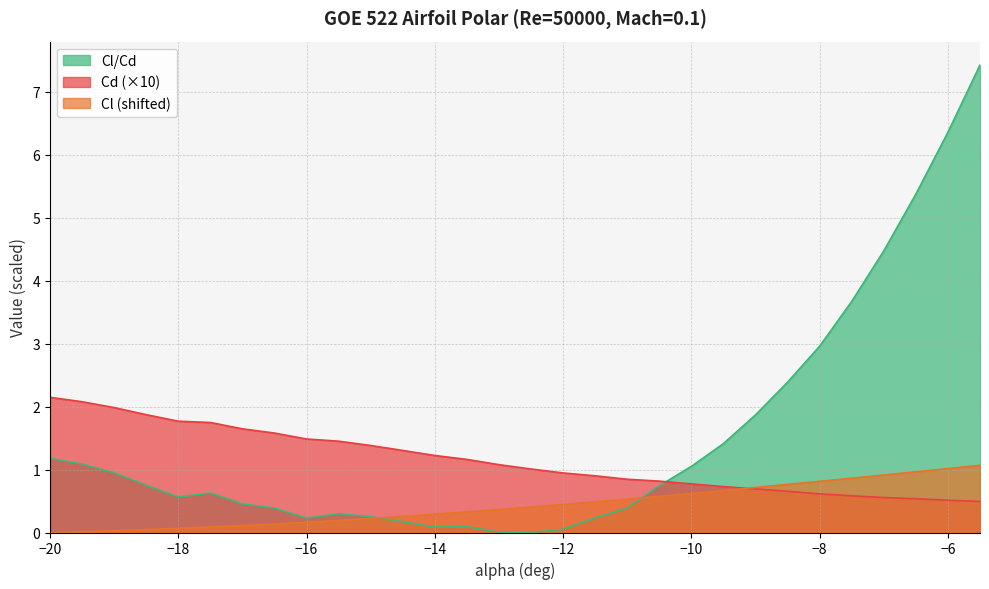

The value of Cl/Cd at −6 is 3.5. True or false?

False